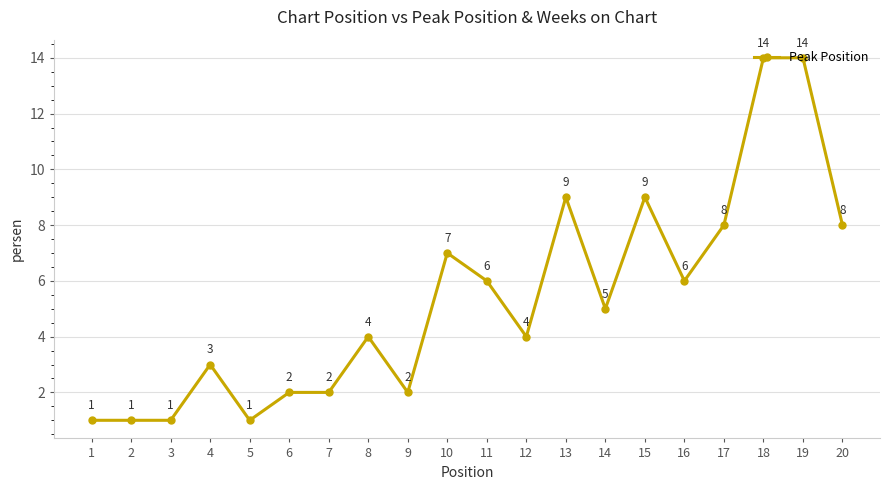

What is the minimum value shown in the chart?

1